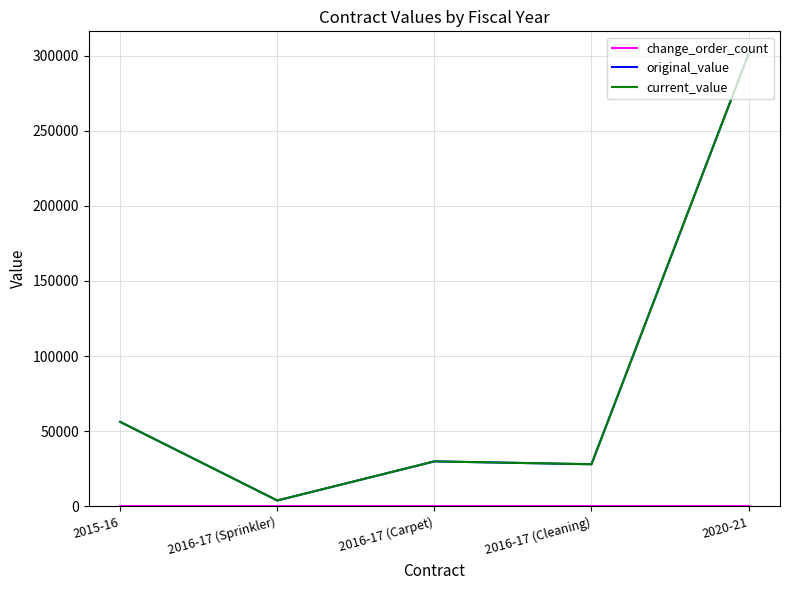

Rank the series by their maximum value, from highest to lowest.

original_value, current_value, change_order_count